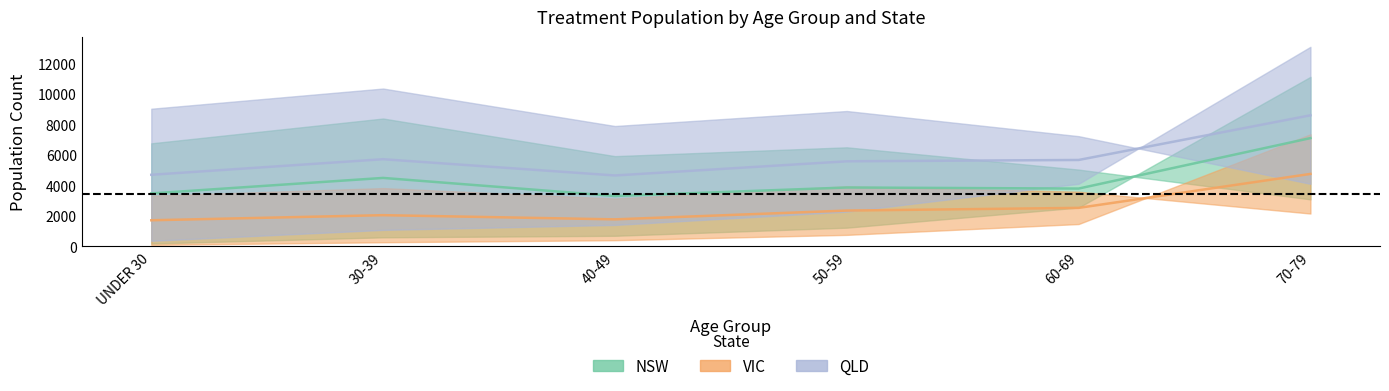

What is the difference between the maximum and minimum values in the QLD GOLD series?

12743